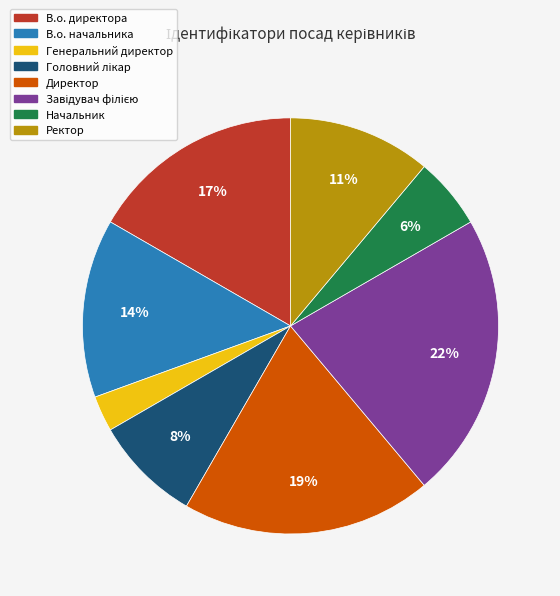

To the nearest percent, what portion does Генеральний директор represent?

3%